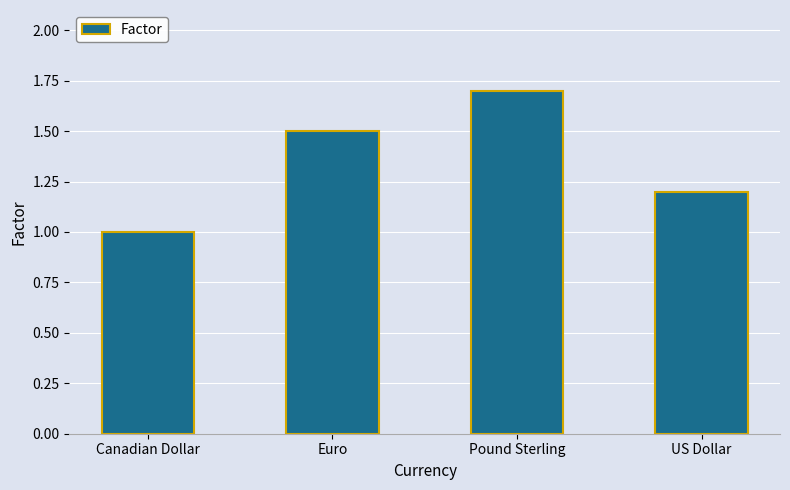

Reading left to right, what are all the values shown in this chart?

1.0	1.5	1.7	1.2